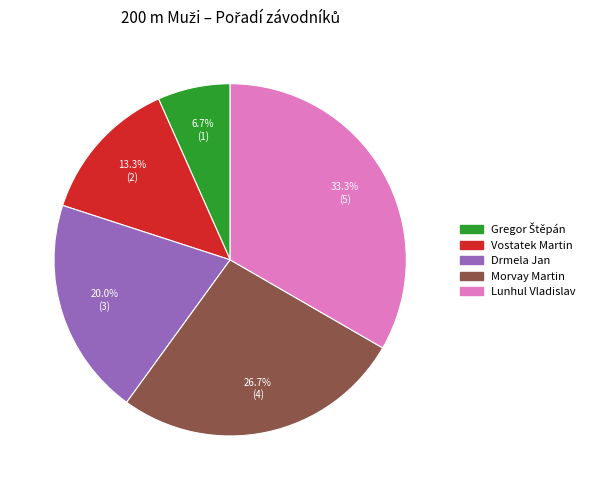

Does any single category account for the majority?

No